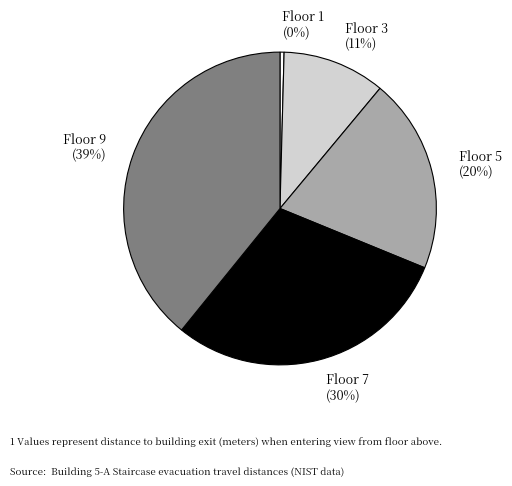

To the nearest percent, what portion does Floor 7 represent?

30%